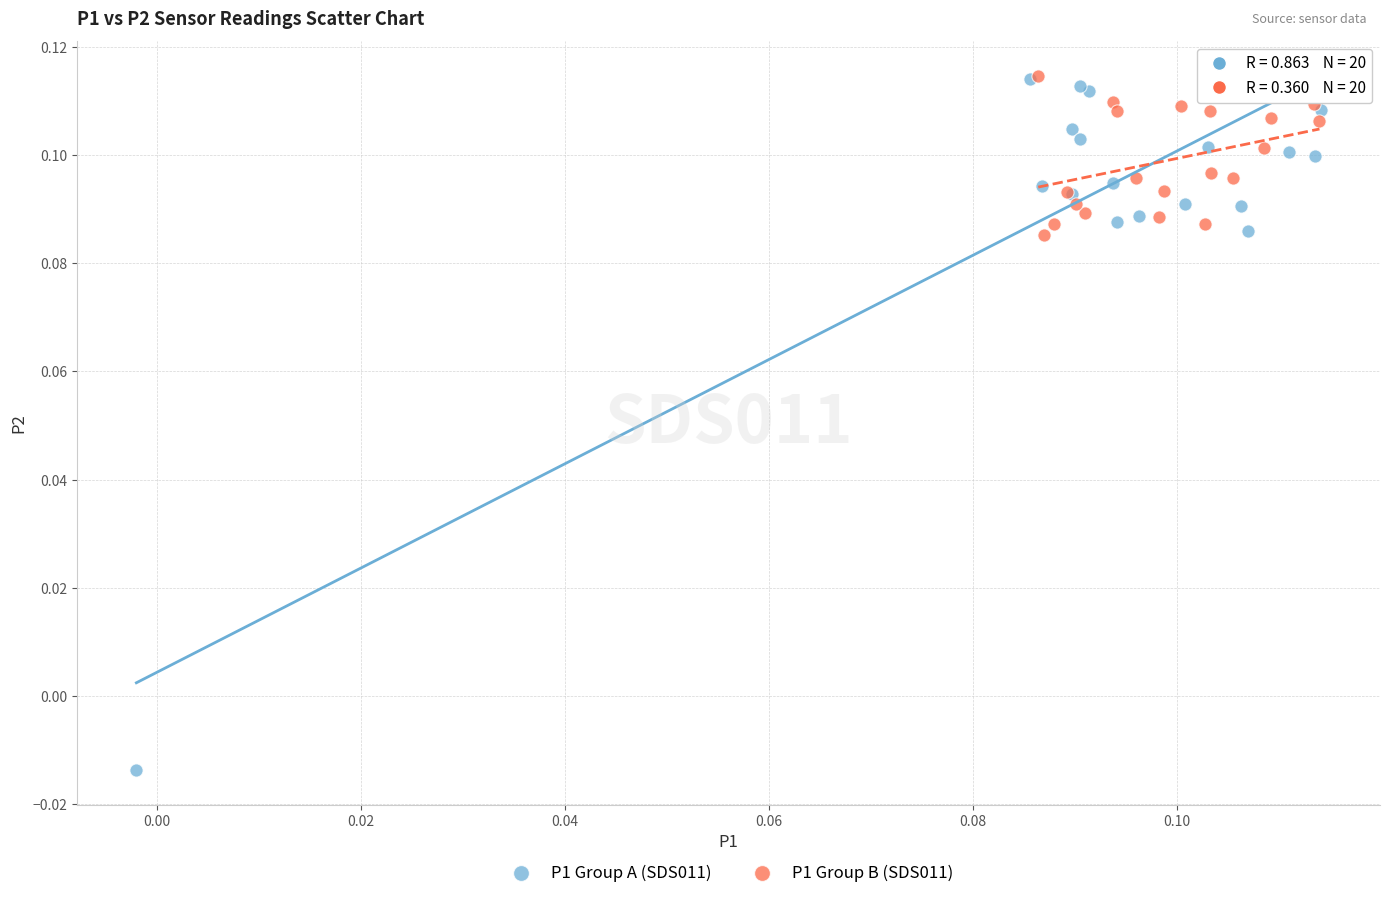

Which series has the widest spread of Y values?

P1 Group A (SDS011)